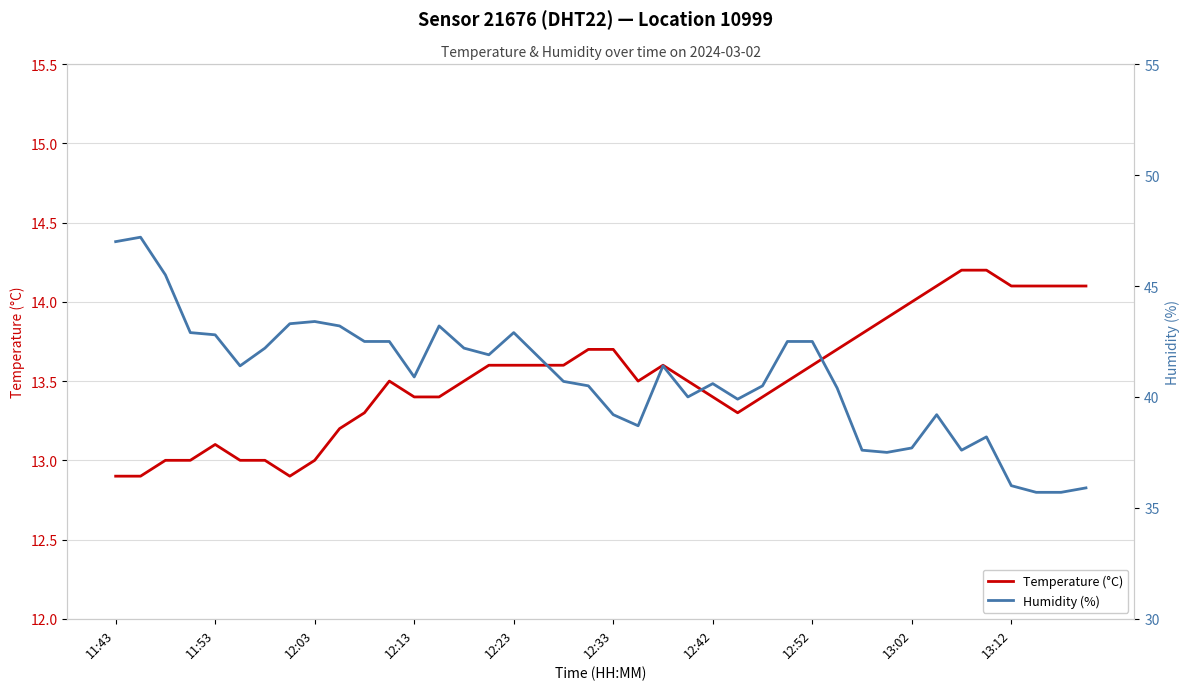

True or false: Humidity (%) and Temperature (°C) intersect in this chart.

False